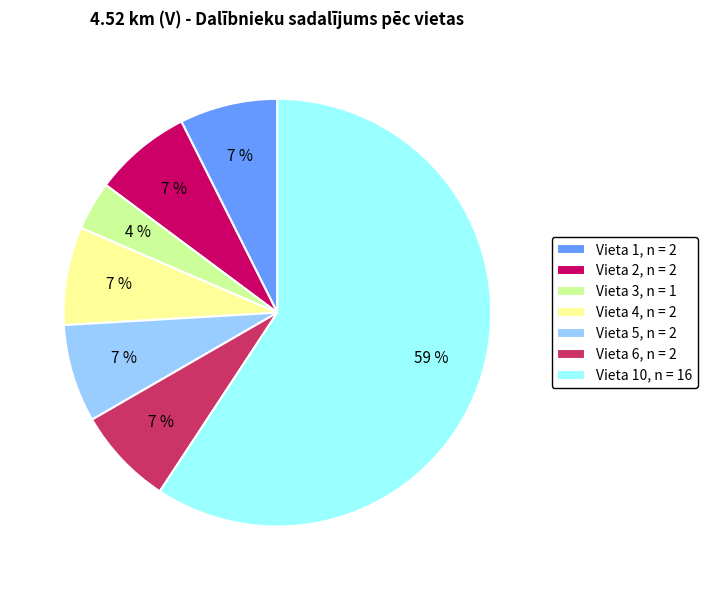

Between Vieta 1, n = 2 and Vieta 3, n = 1, which is larger?

Vieta 1, n = 2